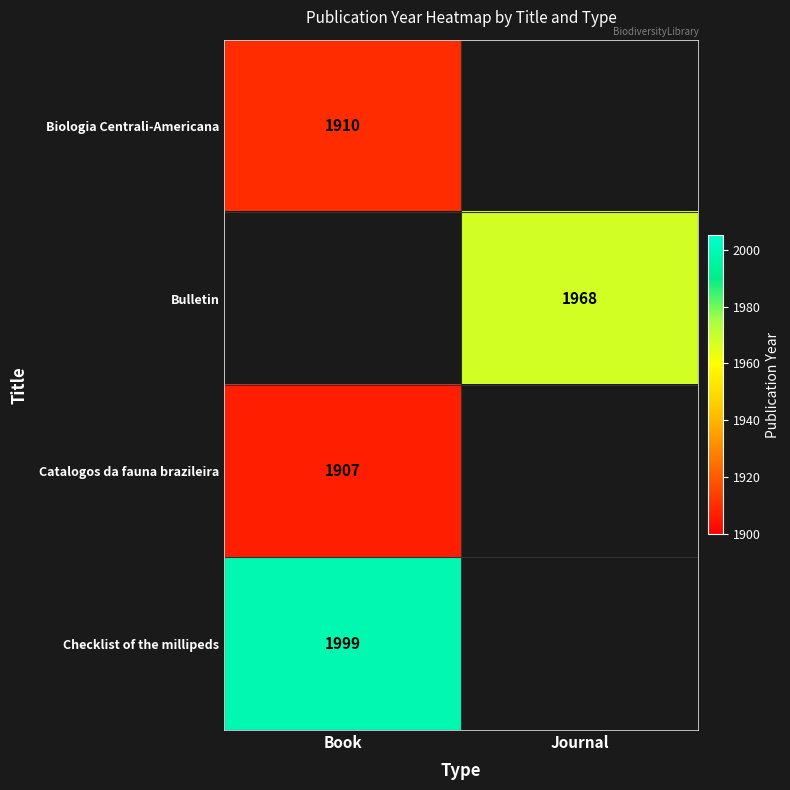

True or false: Catalogos da fauna brazileira has a value of 798 at Book.

False